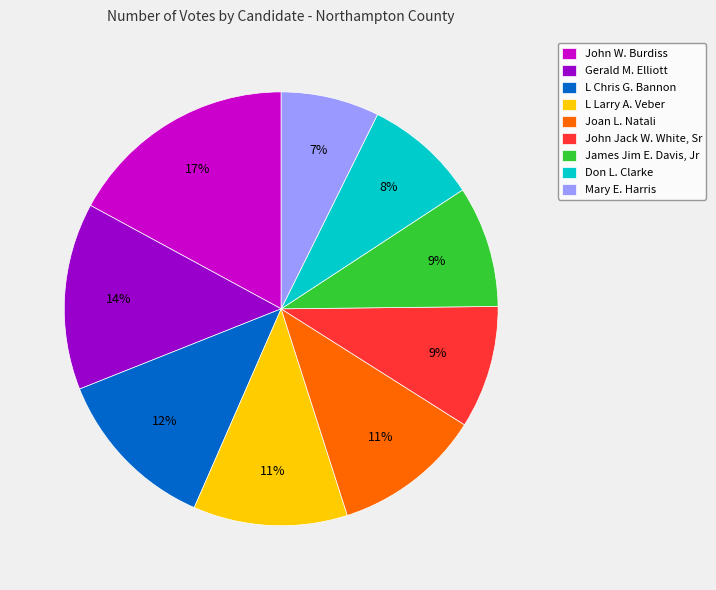

What percentage is the Mary E. Harris slice, to the nearest percent?

7%